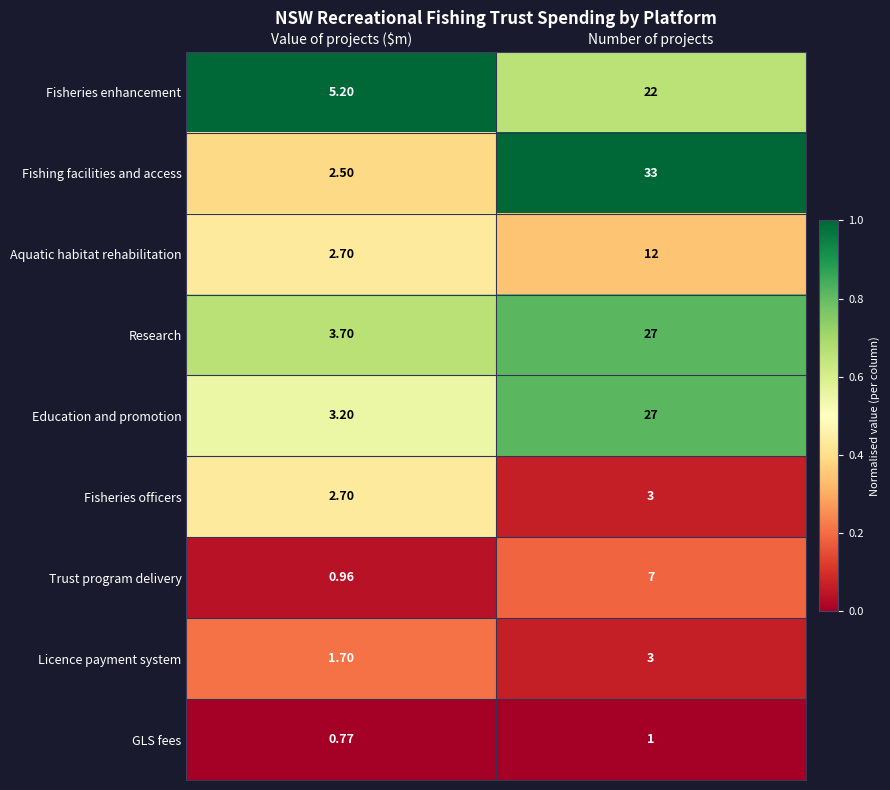

Rank the categories by GLS fees value from lowest to highest.

Value of projects ($m), Number of projects